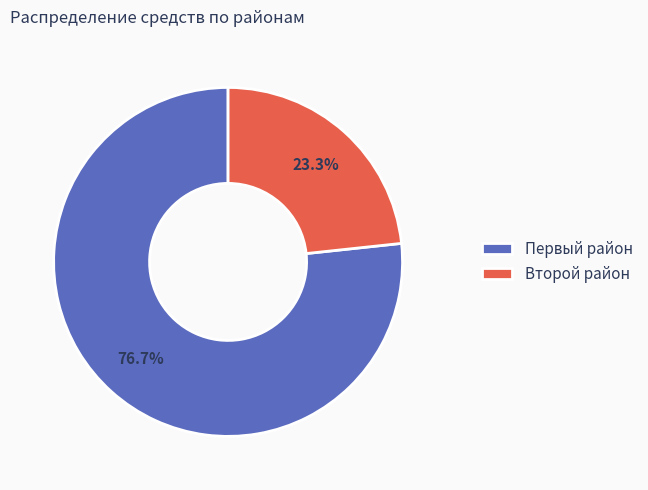

What is the total percentage of Второй район and Первый район?

100.0%